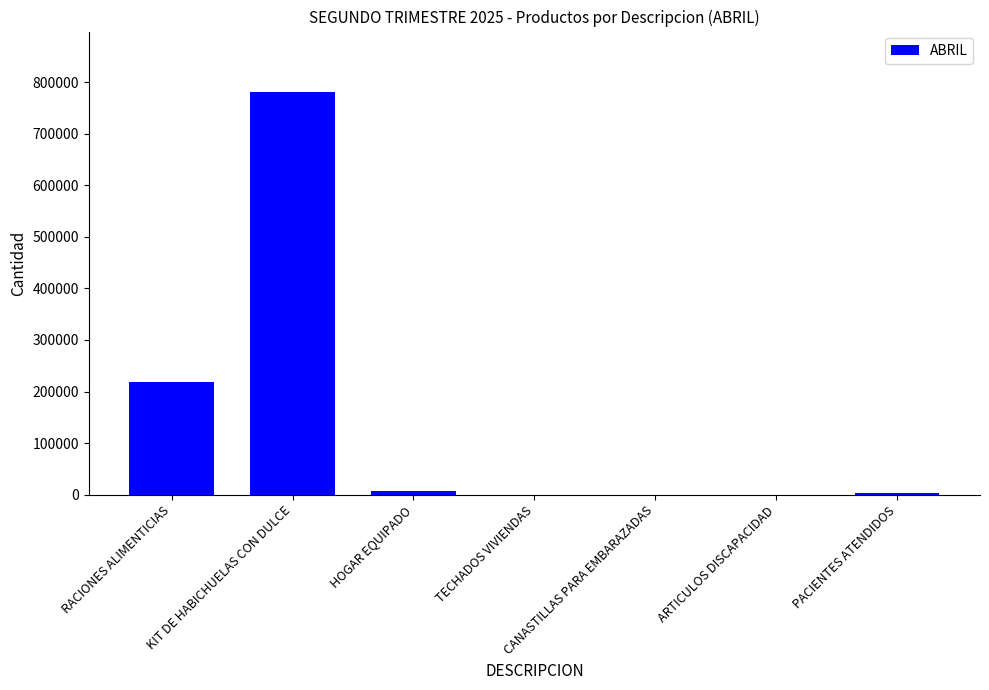

Between RACIONES ALIMENTICIAS and CANASTILLAS PARA EMBARAZADAS, which is larger?

RACIONES ALIMENTICIAS